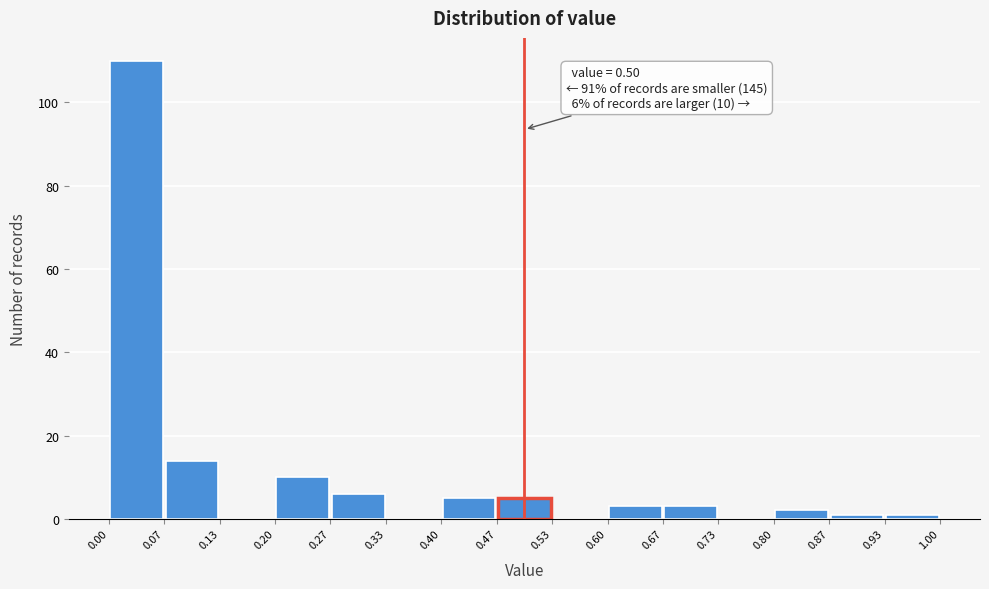

Which range on the x-axis has the tallest bar?

0.00 to 0.07